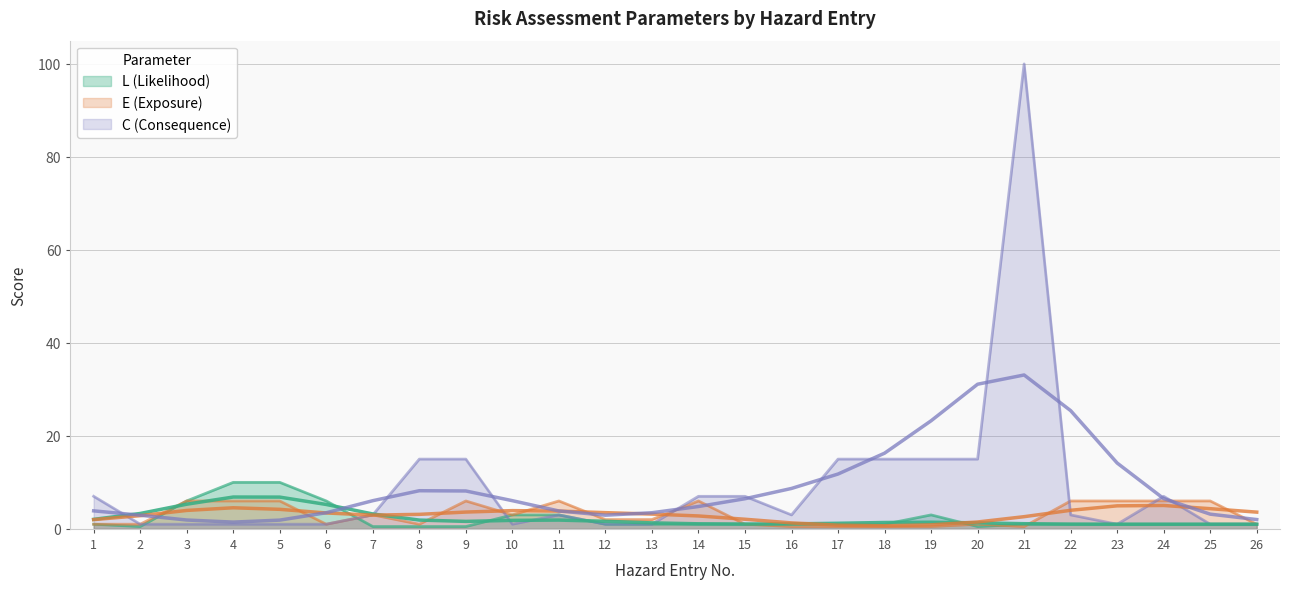

What is the value of the L (Likelihood) point at the 5th from the left?

10.0